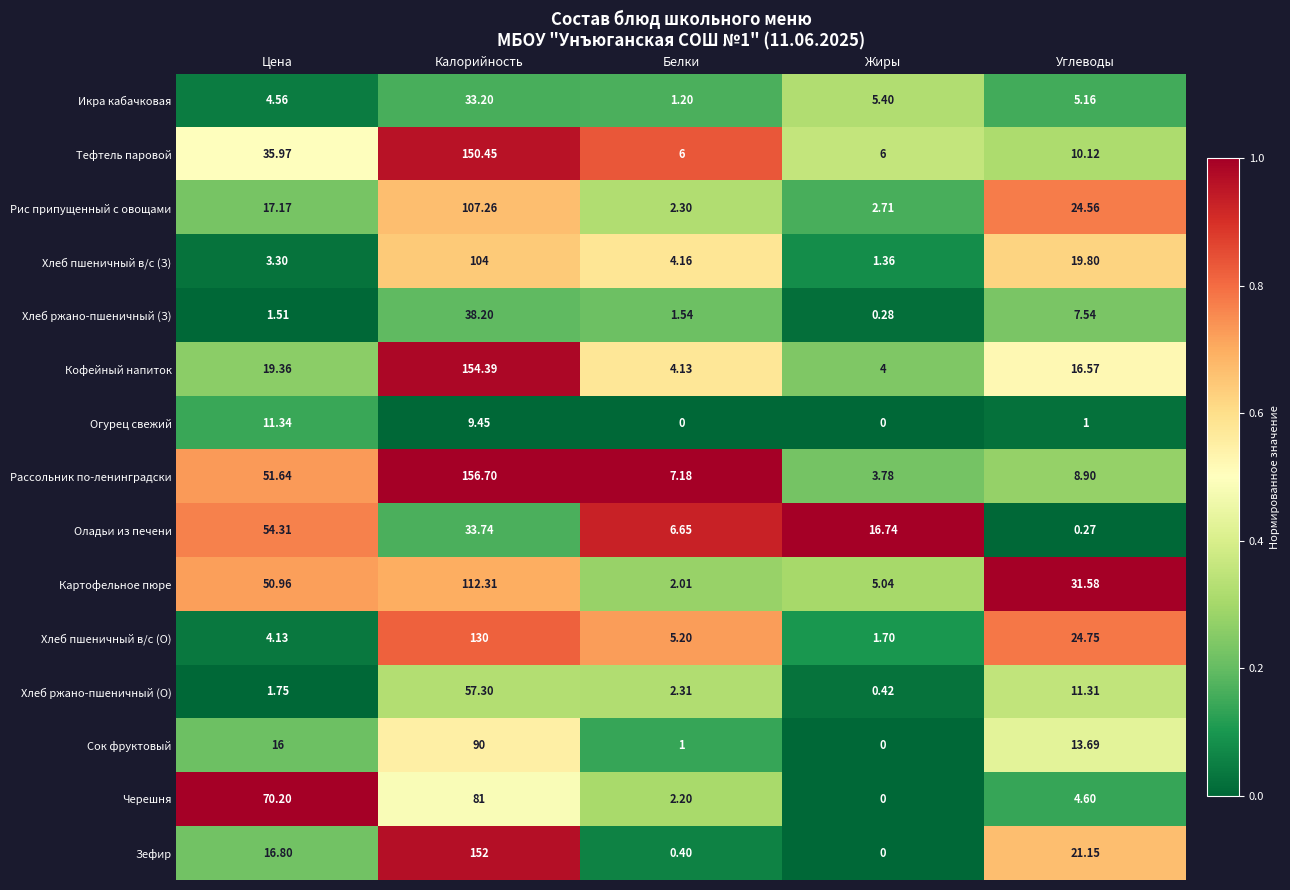

At which category does the chart reach its peak across all series?

Калорийность